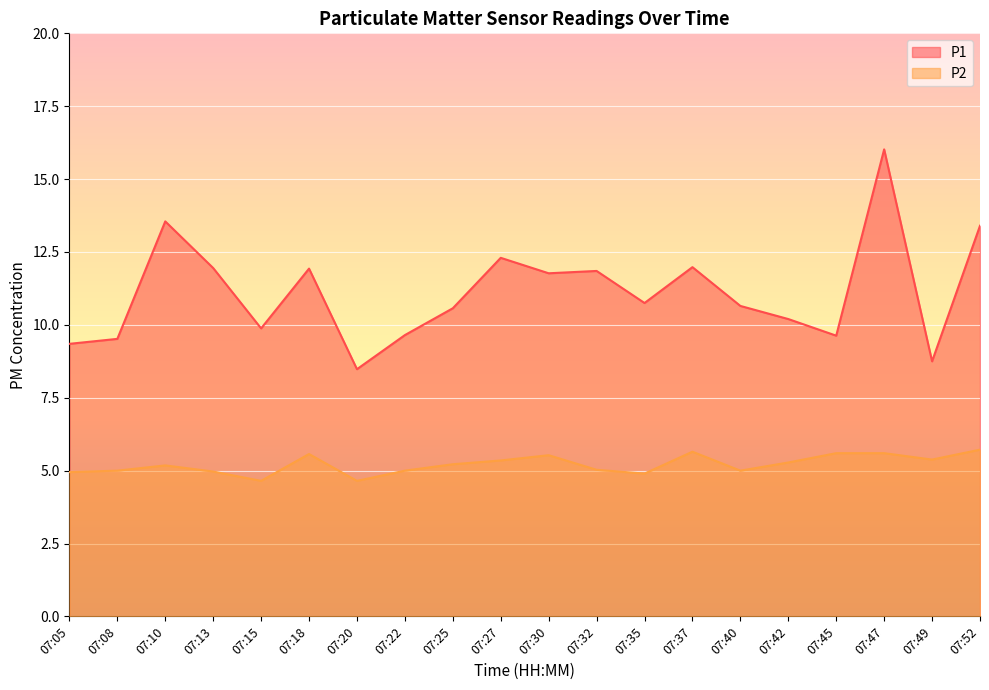

At which category does P2 reach its first local peak?

07:10